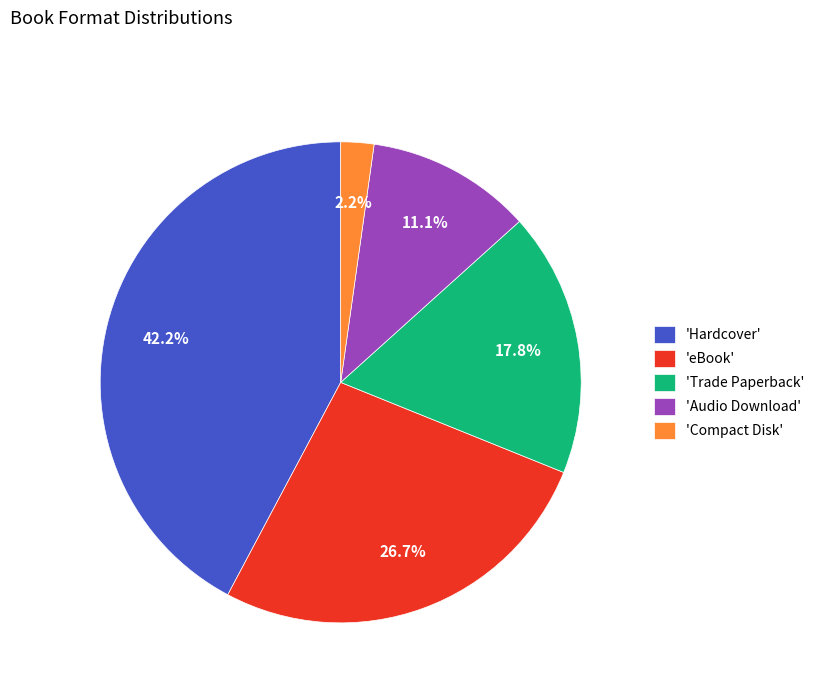

Combined, what portion of the pie is 'Audio Download' and 'Hardcover'?

53.3%